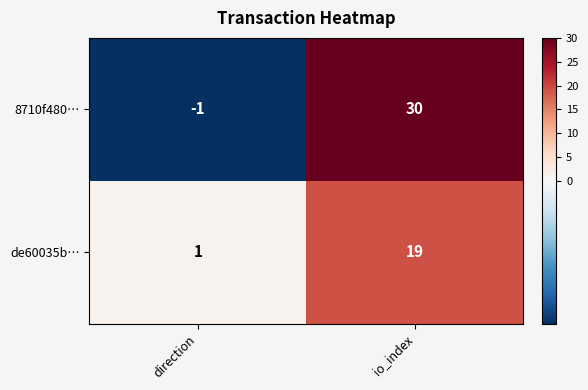

Reading right to left, what are all the values shown in this chart?

8710f480…: io_index=30	direction=-1
de60035b…: io_index=19	direction=1